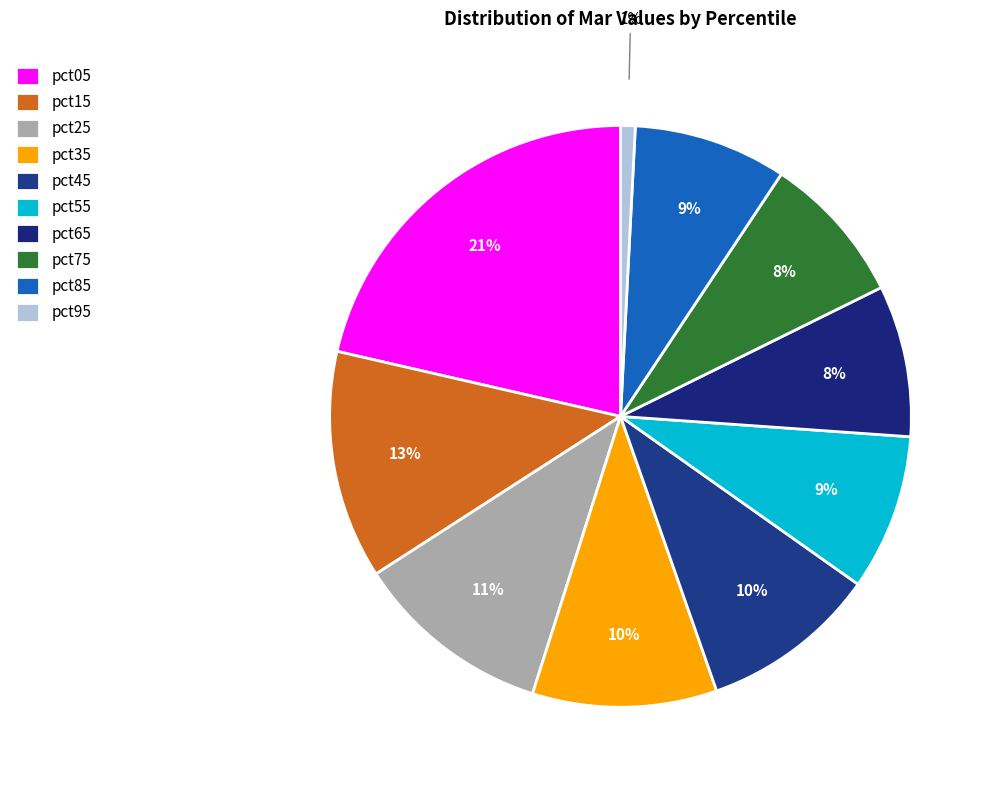

To the nearest percent, what is the average slice percentage?

10%